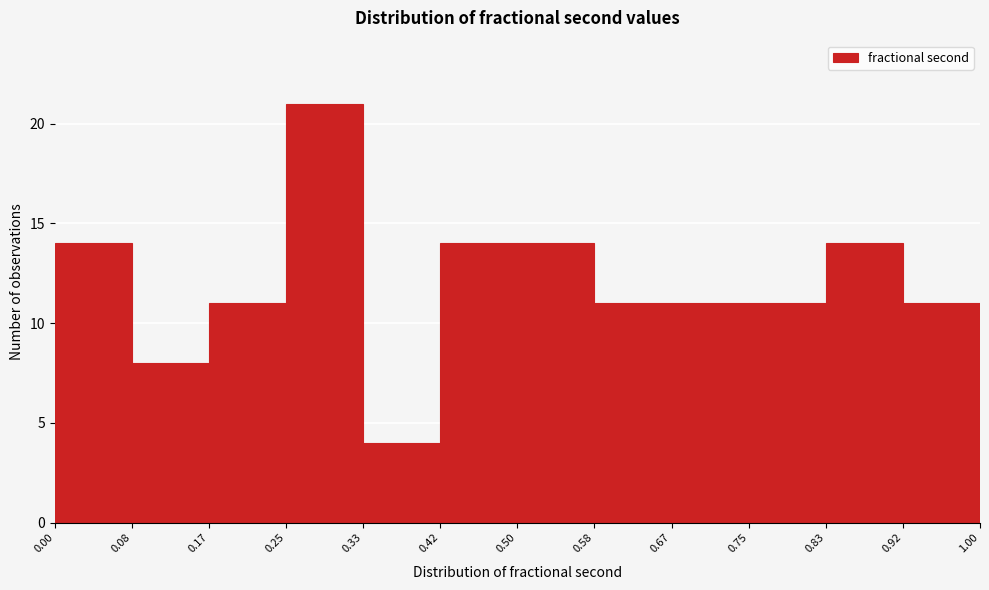

Reading left to right, list every bar in this chart as the range it spans on the x-axis followed by its height. The values are not printed on the chart, so give them approximately, as read against the axis.

0.00 to 0.08: 14
0.08 to 0.17: 8
0.17 to 0.25: 11
0.25 to 0.33: 21
0.33 to 0.42: 4
0.42 to 0.50: 14
0.50 to 0.58: 14
0.58 to 0.67: 11
0.67 to 0.75: 11
0.75 to 0.83: 11
0.83 to 0.92: 14
0.92 to 1.00: 11